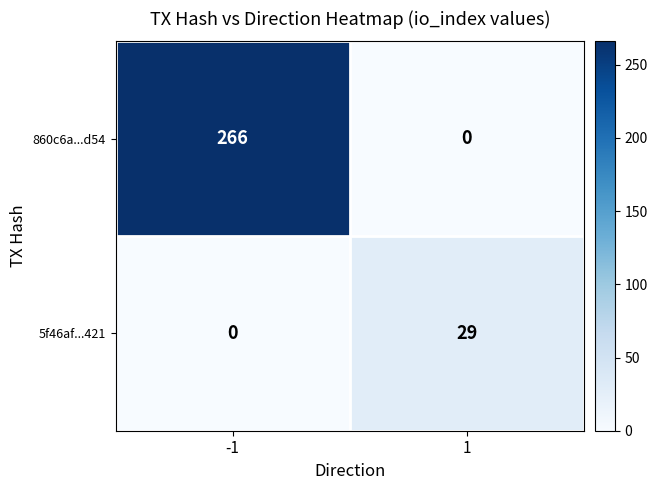

List the labels in order of 5f46af...421 value, largest first.

1, -1